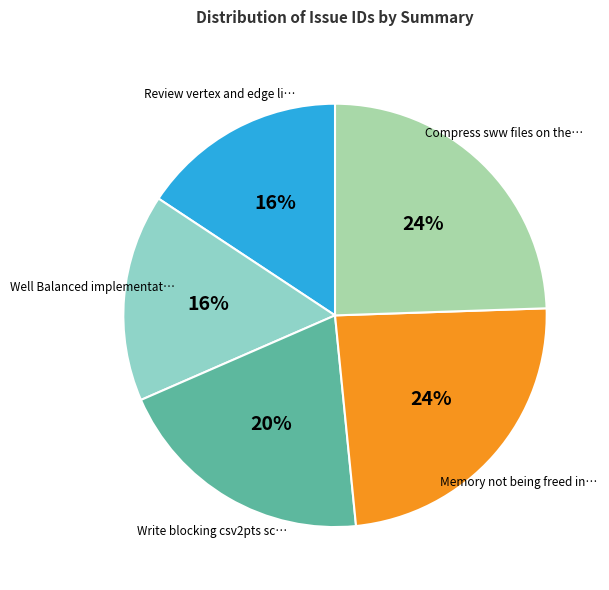

How many slices are in this pie chart?

5